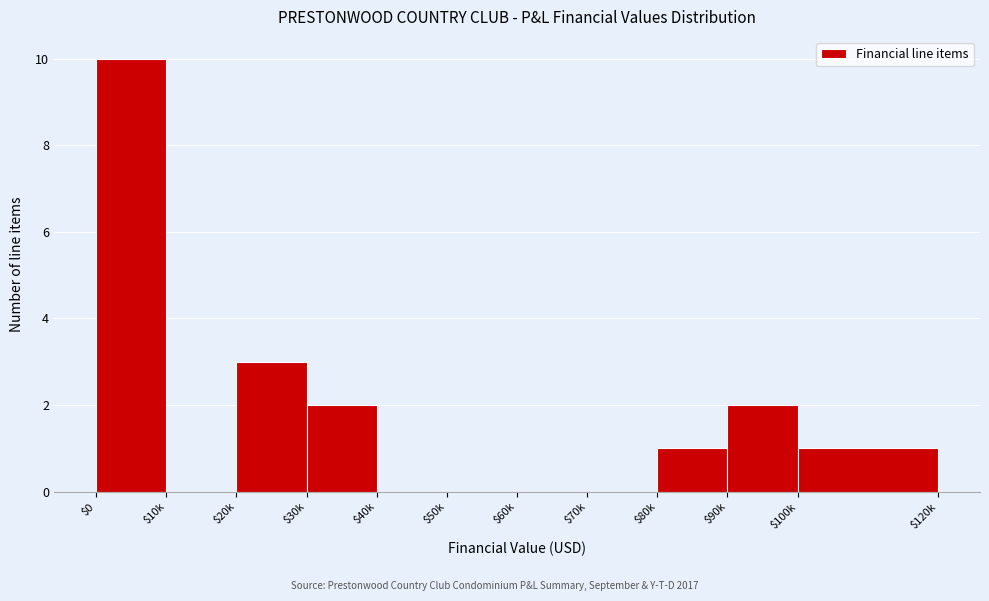

Is it true that the value at $10k is 0?

True